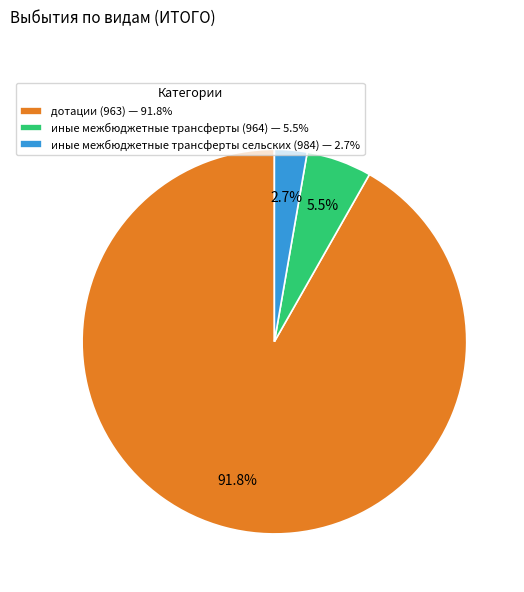

Approximately how many times larger is the value at дотации (963) — 91.8% compared to иные межбюджетные трансферты (964) — 5.5%?

16.7